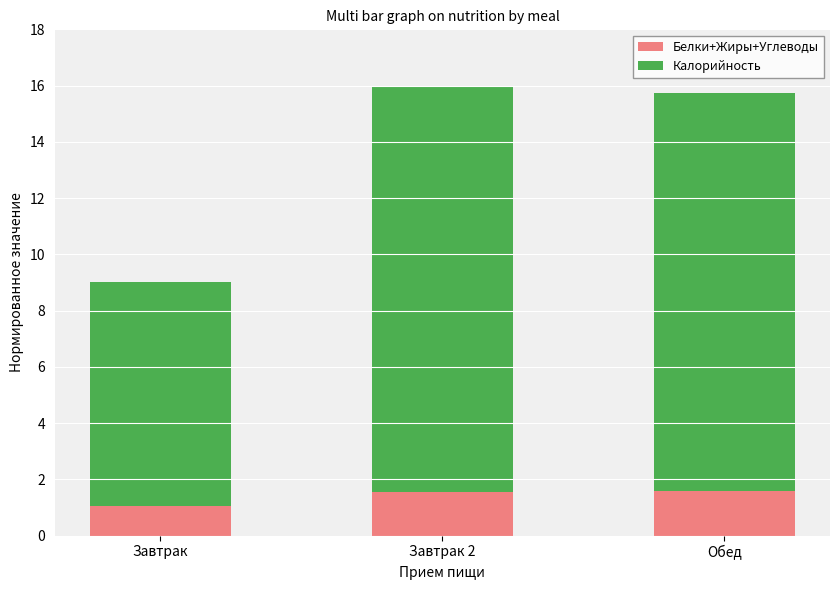

What is the lowest value of the Белки+Жиры+Углеводы series?

1.1